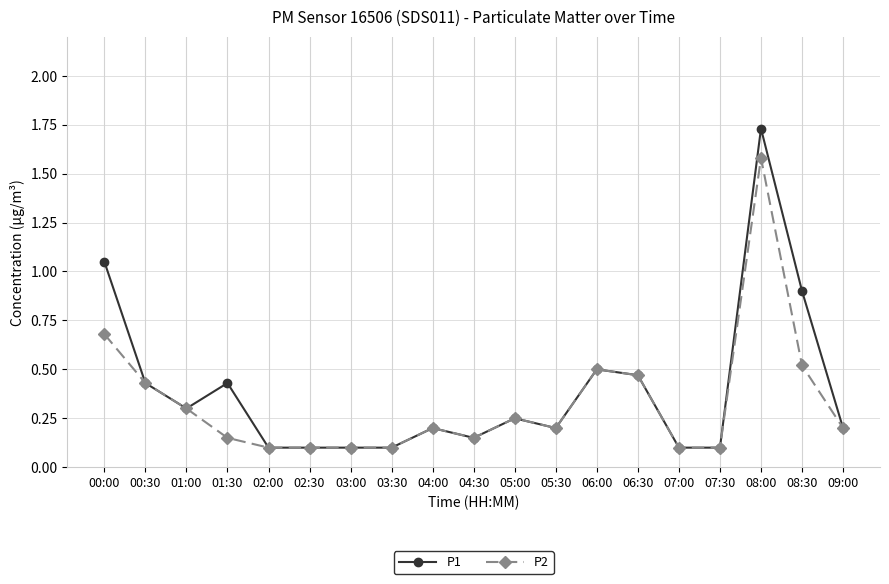

Which label corresponds to the largest value in the chart?

08:00